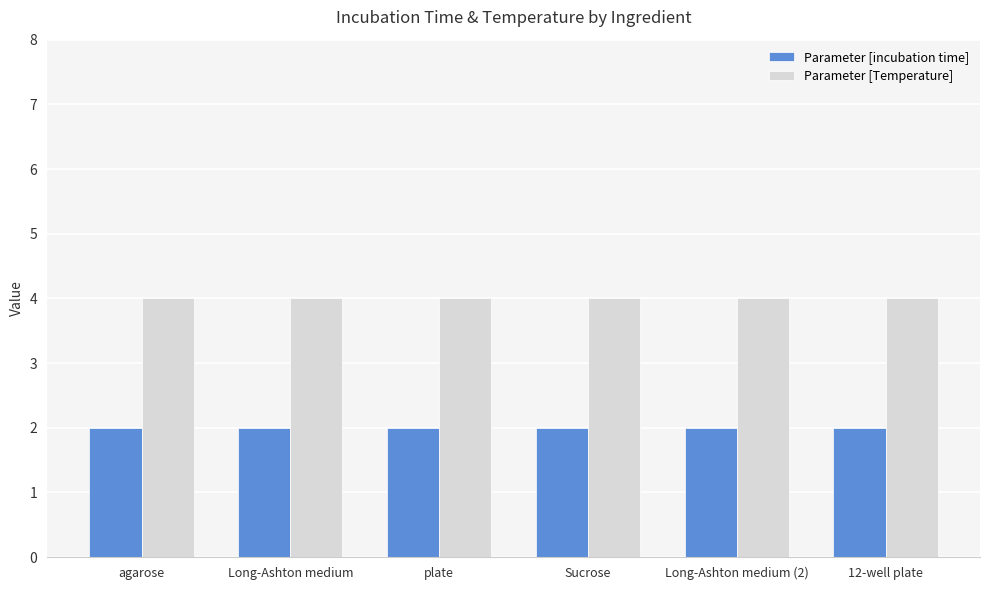

What is the label of the 6th bar from the left?

12-well plate